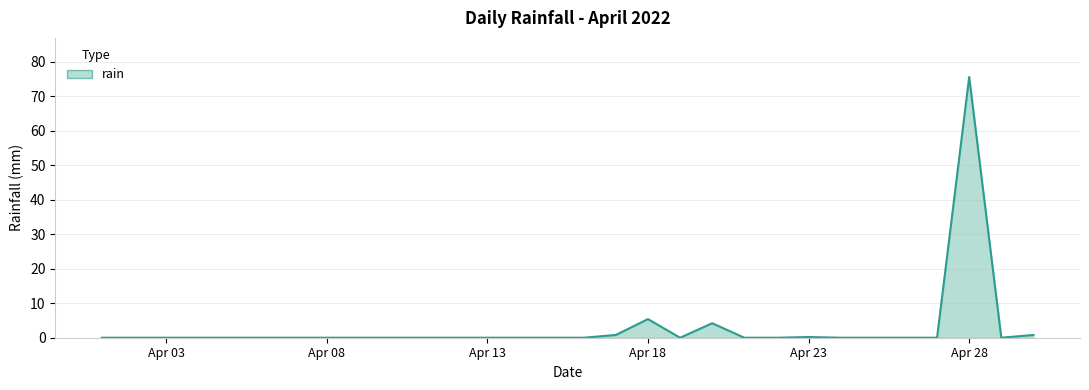

What is the difference between the maximum and minimum values?

75.6